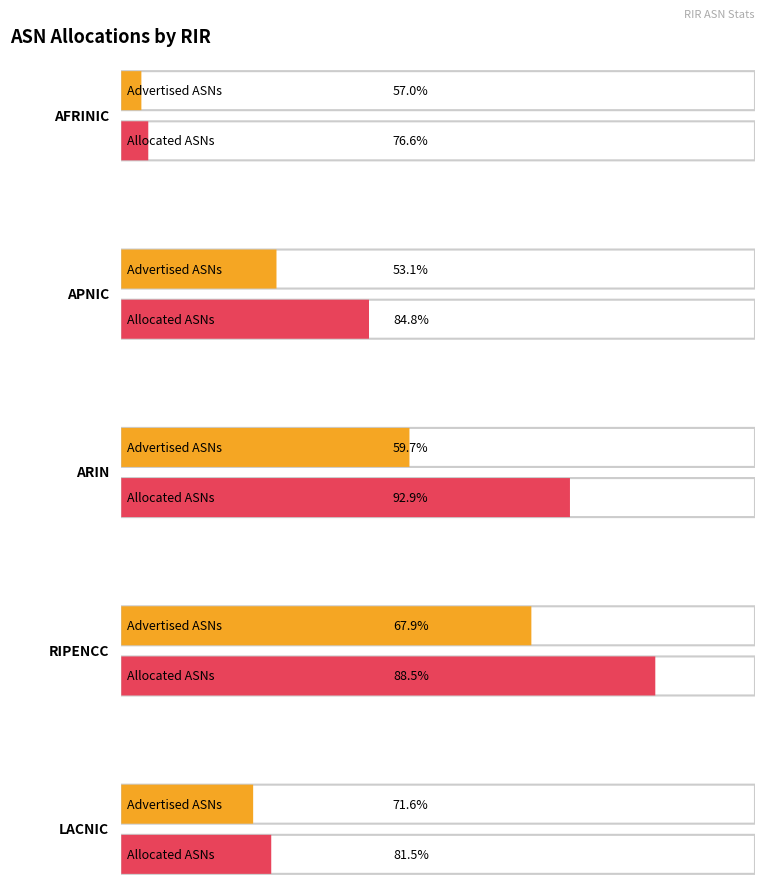

What is the difference between the maximum and minimum values in the Advertised ASNs series?

25493